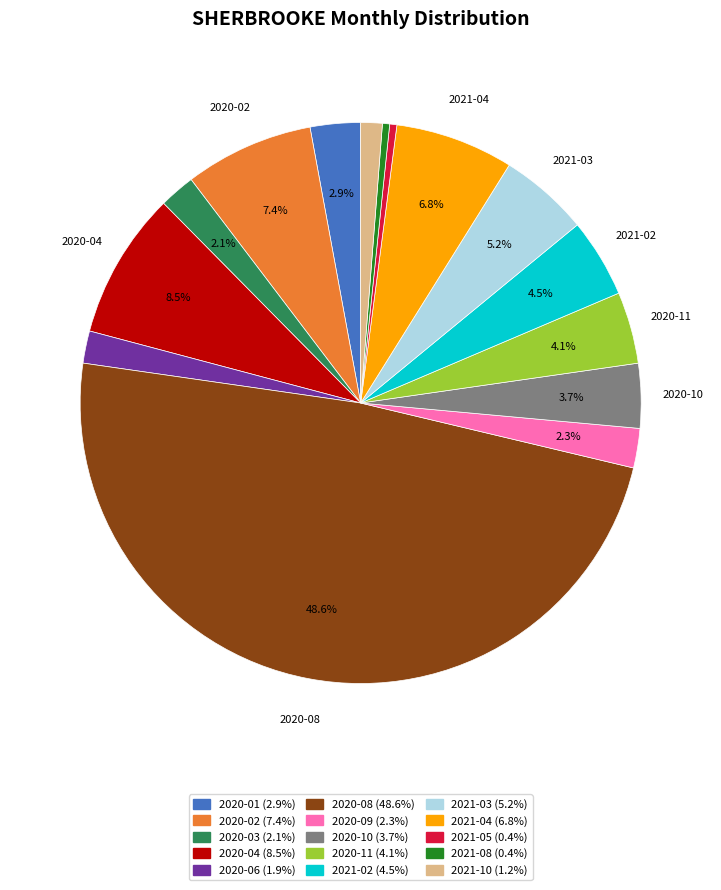

How many slices are in this pie chart?

15